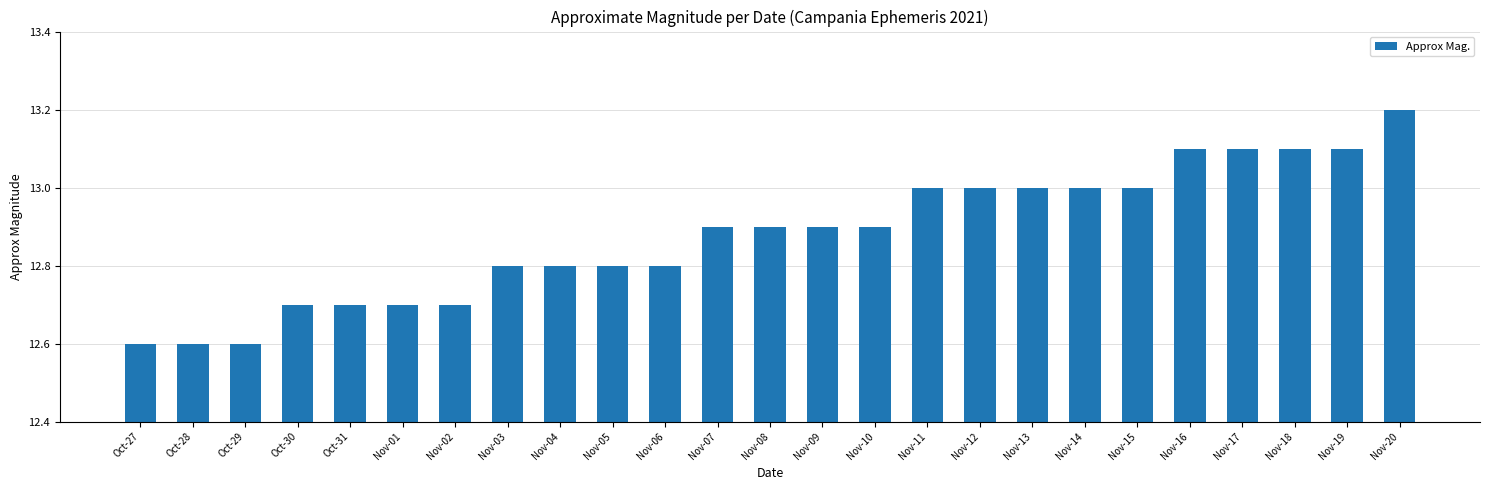

What is the sum of all values?

322.0